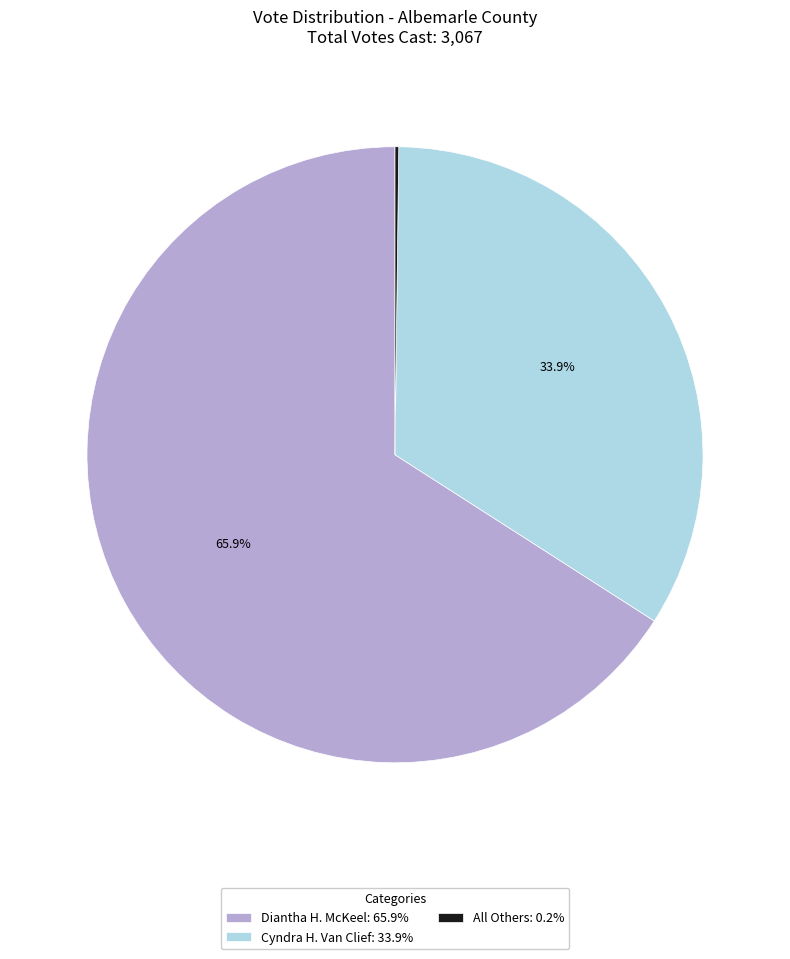

Does Diantha H. McKeel: 65.9% represent more than half of the total?

Yes